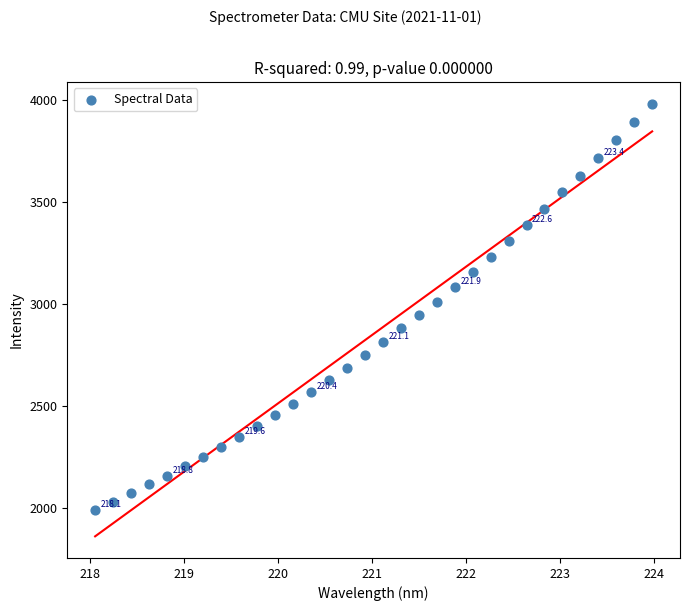

What is the range of X values (max minus min)?

5.9